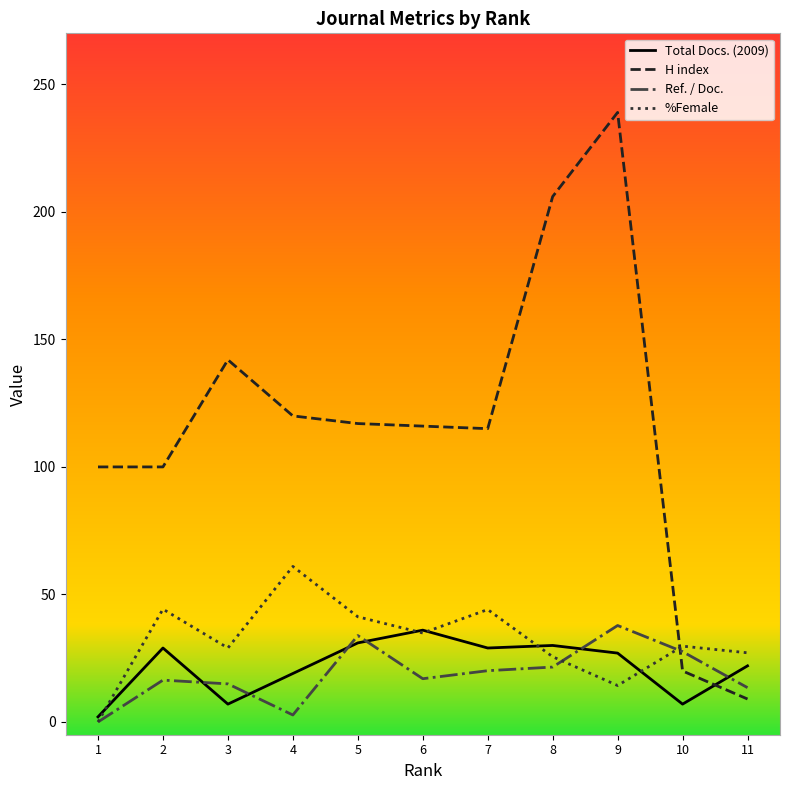

At which category does the chart reach its peak across all series?

9